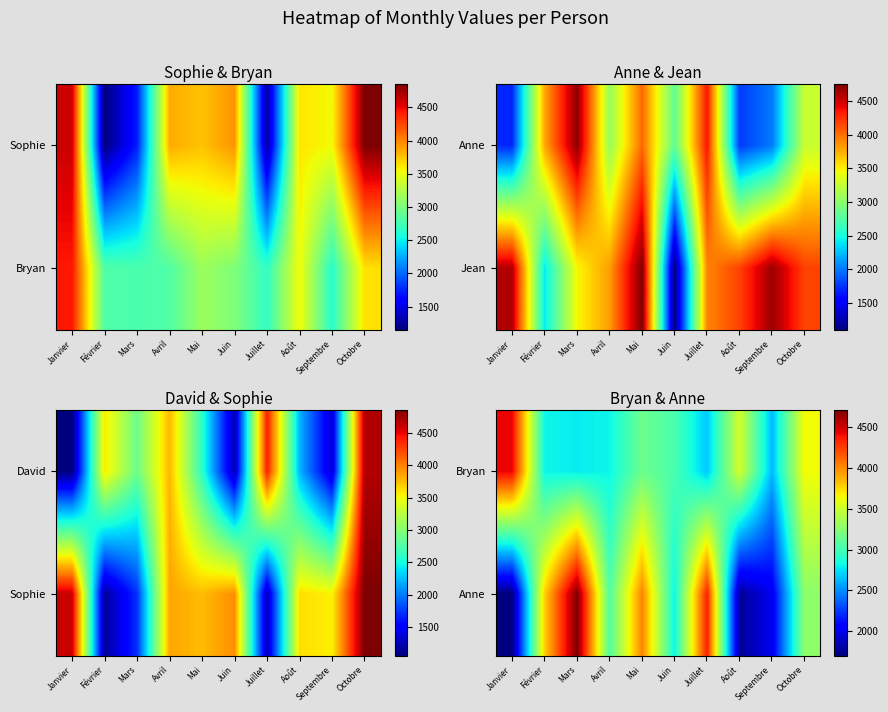

Which has a higher value, Mars or Septembre?

Mars